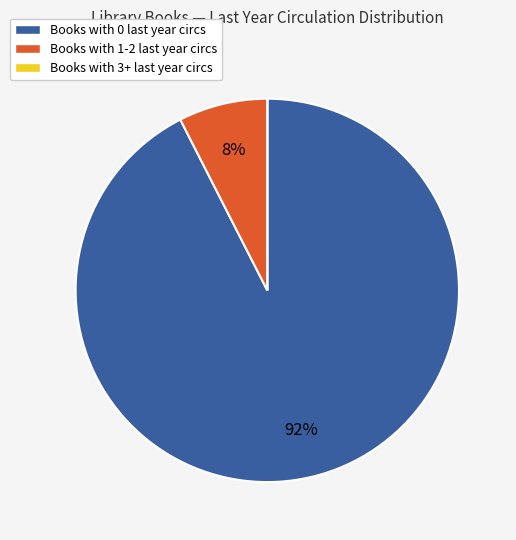

Which category accounts for the majority?

Books with 0 last year circs